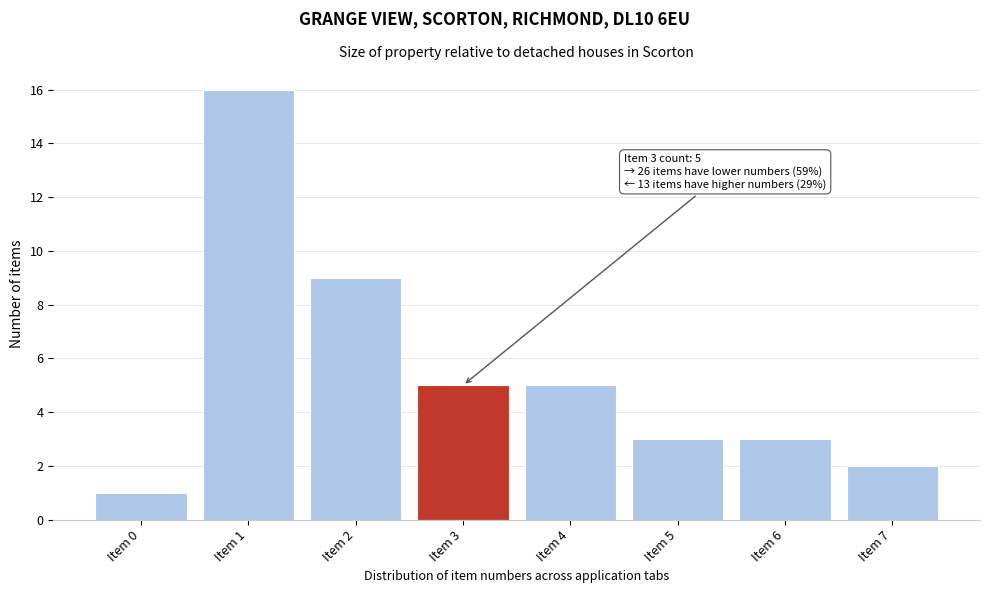

Reading left to right, extract all data points from this chart.

1	16	9	5	5	3	3	2